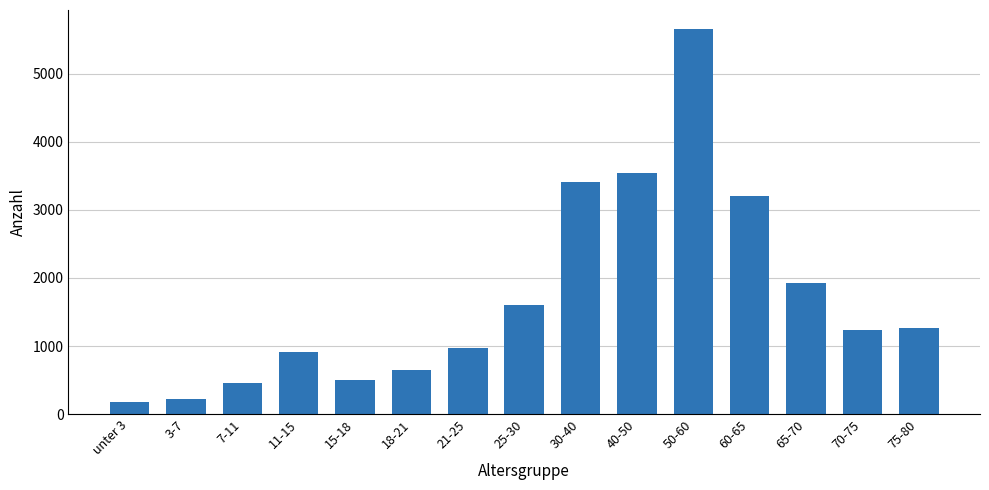

Is it true that the value at unter 3 is 181?

True